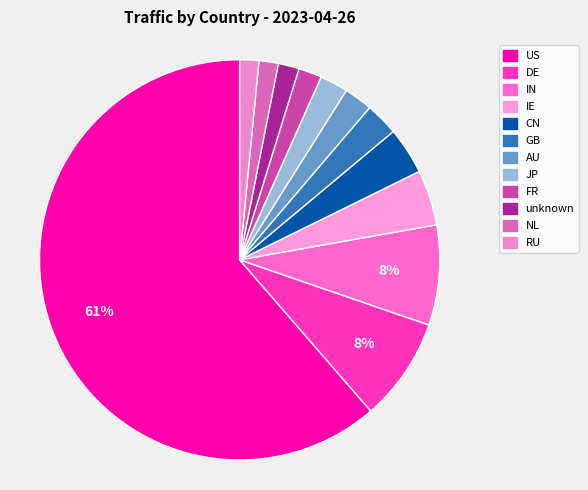

What percentage is the IE slice, to the nearest percent?

4%